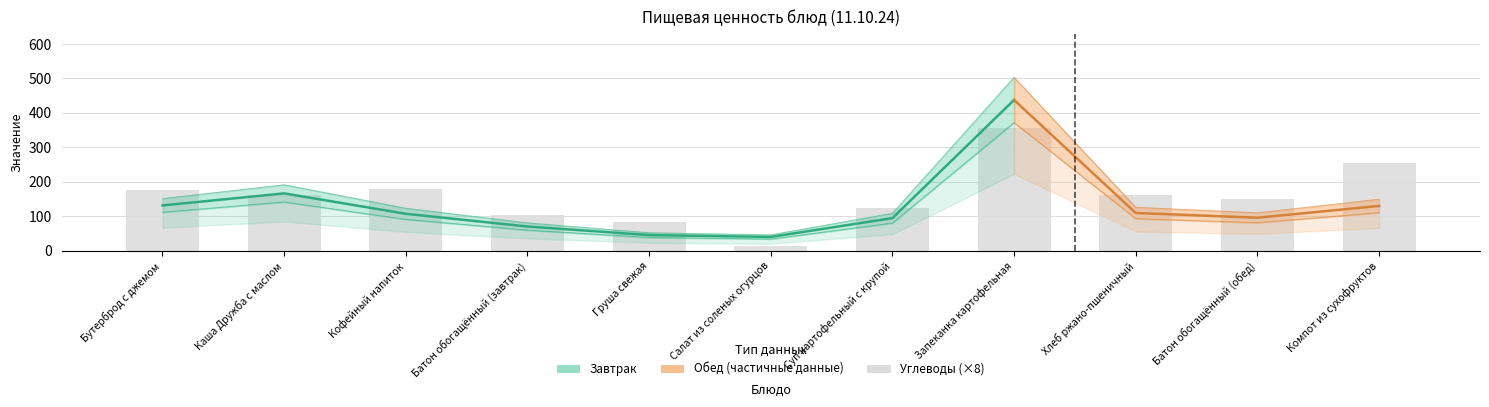

How many groups of bars are there?

11